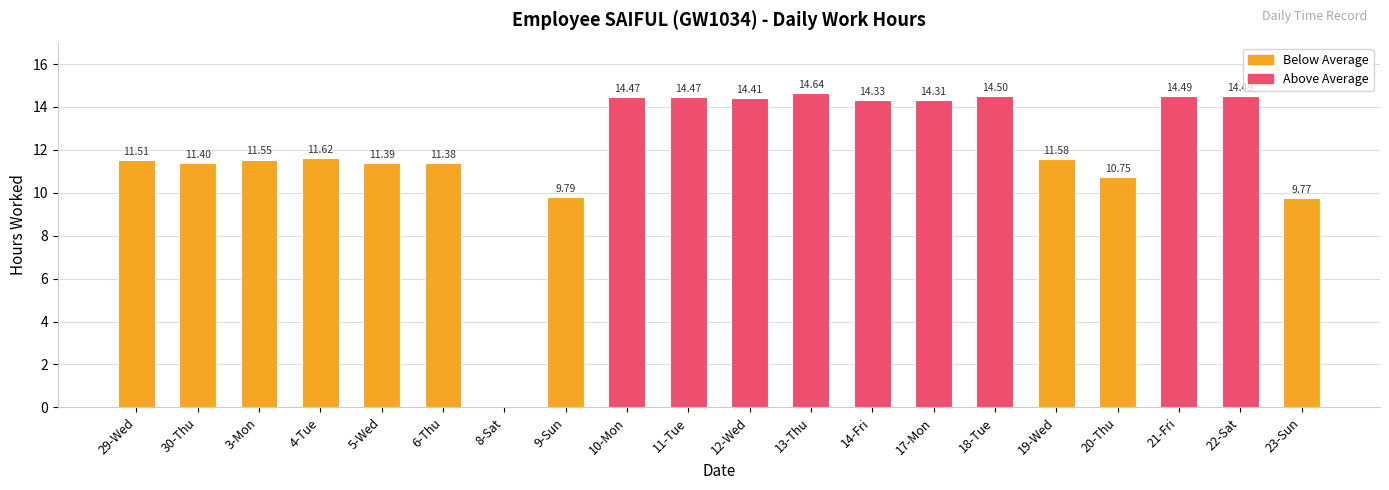

Between 8-Sat and 22-Sat, which is larger?

22-Sat